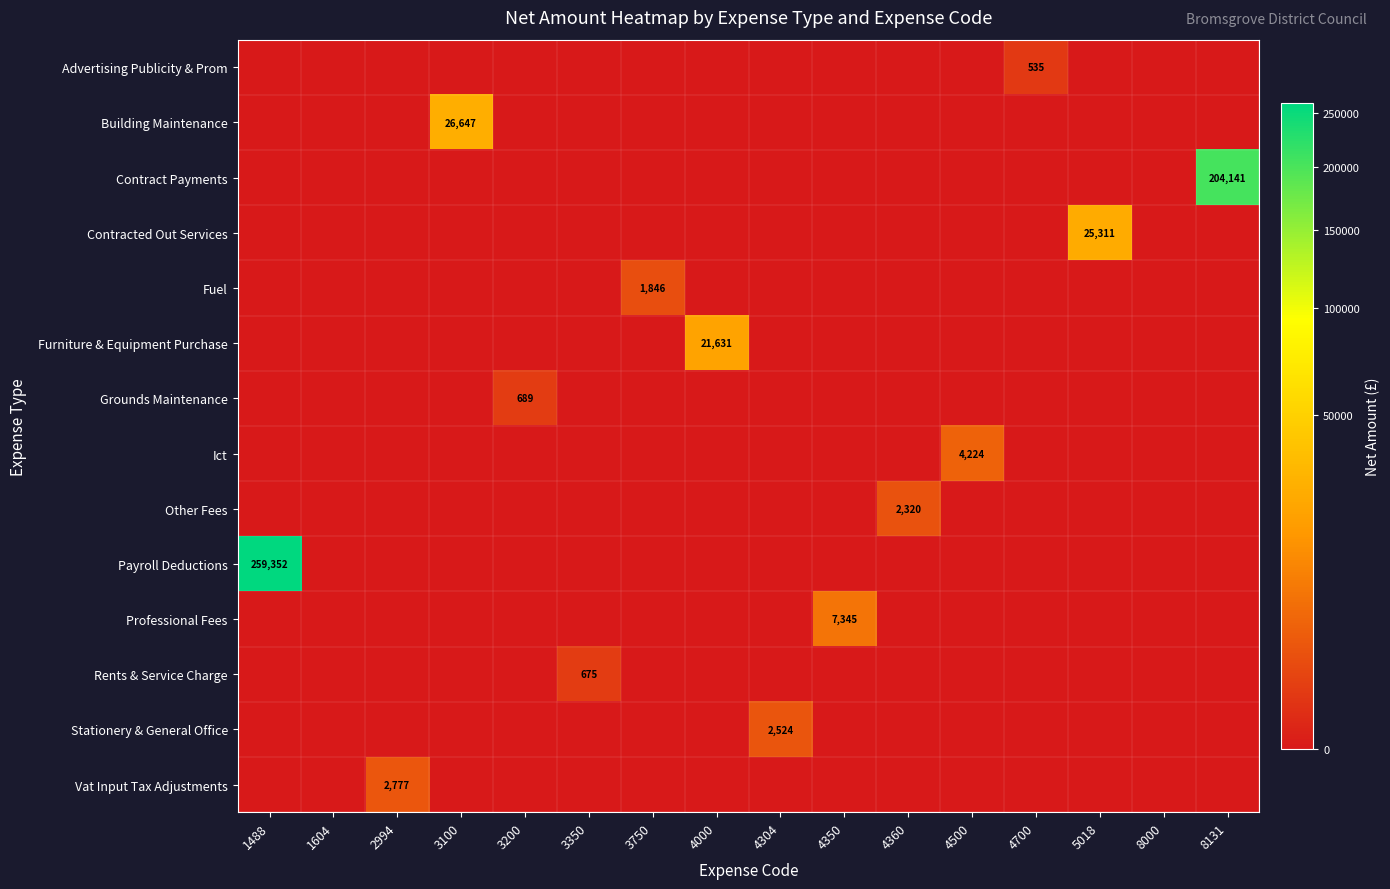

What is the sum of all Stationery & General Office values?

2524.1